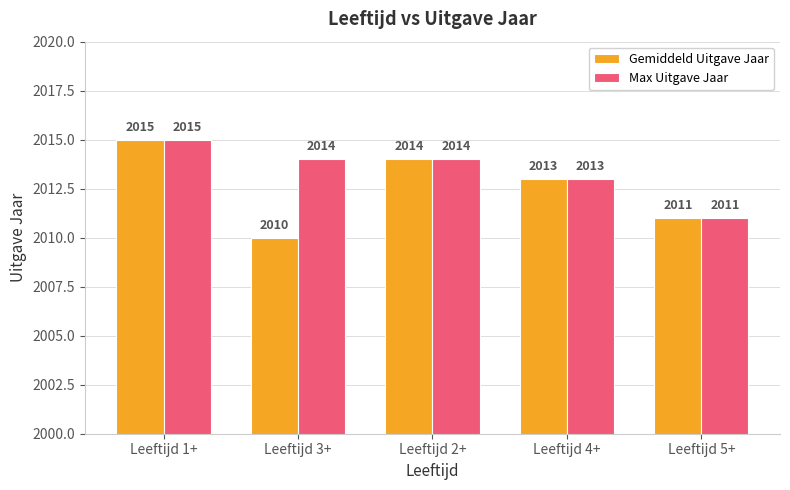

List the series in order of their overall mean, highest first.

Max Uitgave Jaar, Gemiddeld Uitgave Jaar